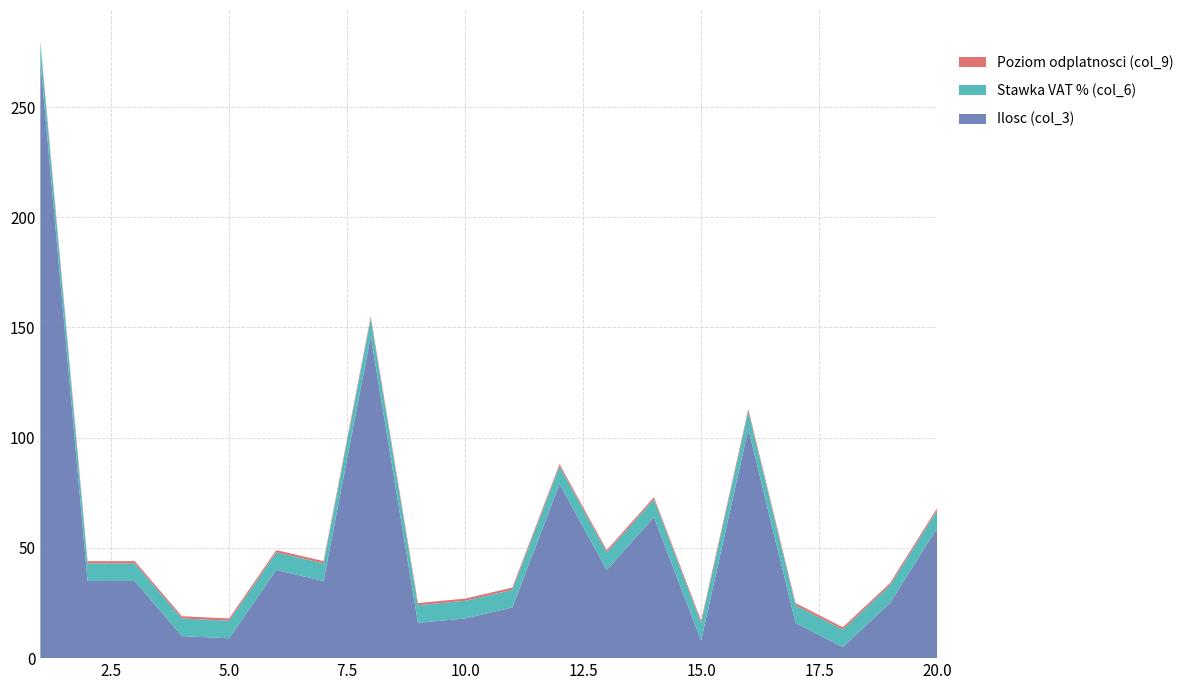

Reading left to right, transcribe all the data shown in this chart.

Ilosc (col_3): 1=271	2=35	3=35	4=10	5=9	6=40	7=35	8=146	9=16	10=18	11=23	12=79	13=40	14=64	15=8	16=104	17=16	18=5	19=25	20=59
Stawka VAT % (col_6): 1=8	2=8	3=8	4=8	5=8	6=8	7=8	8=8	9=8	10=8	11=8	12=8	13=8	14=8	15=8	16=8	17=8	18=8	19=8	20=8
Poziom odplatnosci (col_9): 1=1	2=1	3=1	4=1	5=1	6=1	7=1	8=1	9=1	10=1	11=1	12=1	13=1	14=1	15=1	16=1	17=1	18=1	19=1	20=1